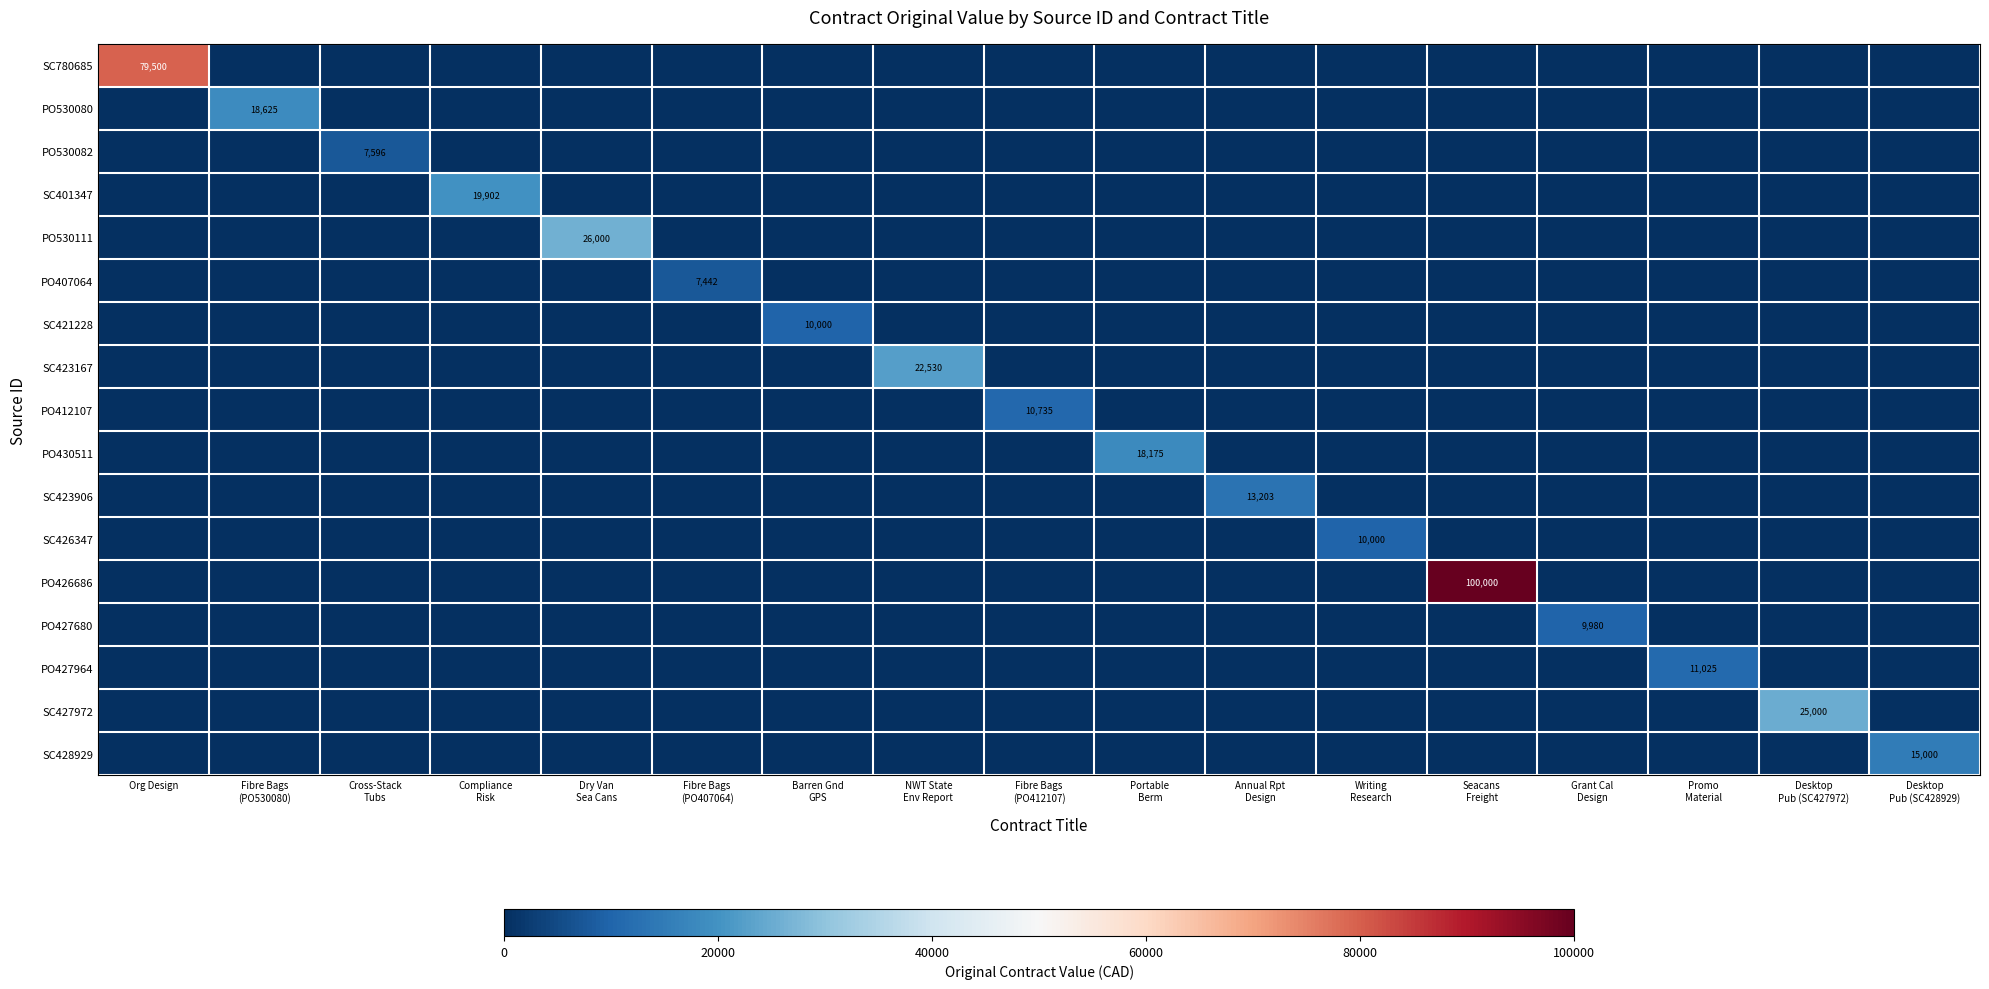

Which category has the highest value in the PO530082 series?

Cross-Stack Tubs